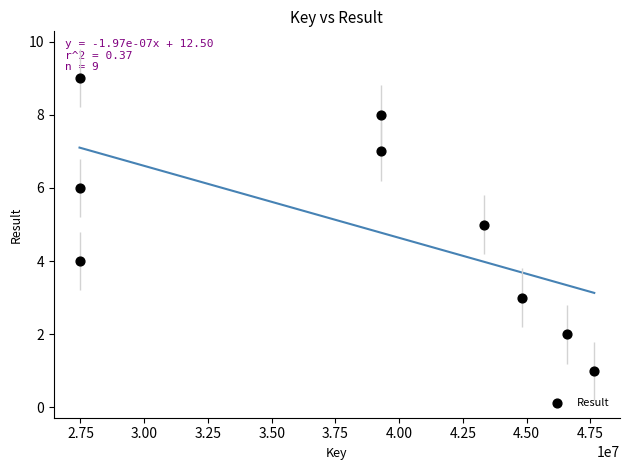

What is the range of X values (max minus min)?

20187624